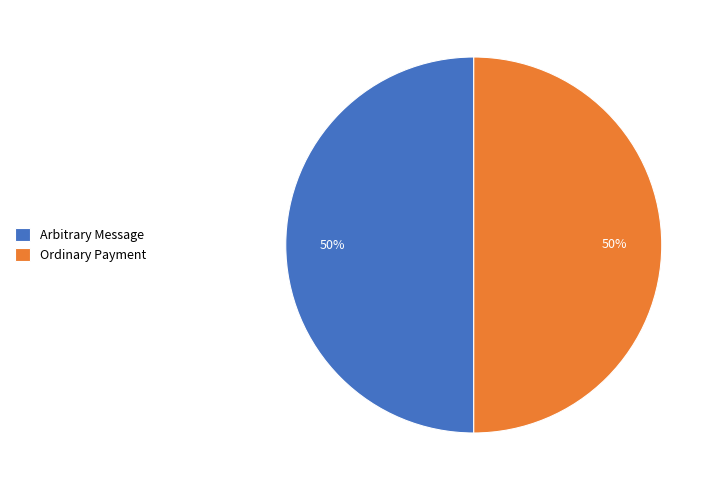

To the nearest percent, what percentage of the pie is Ordinary Payment?

50%